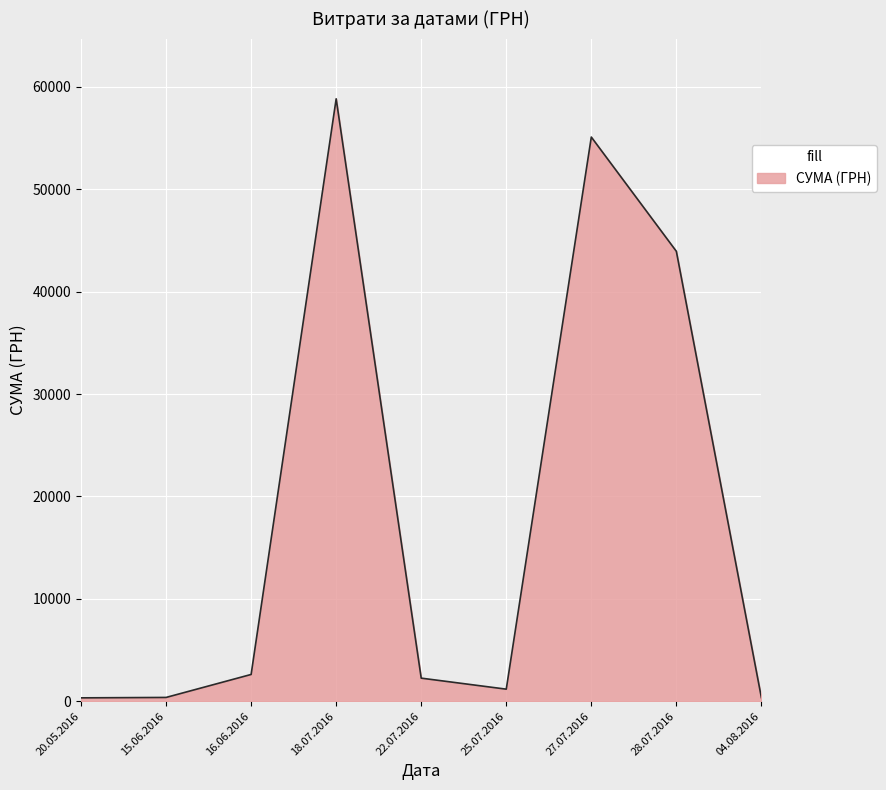

What is the difference between the maximum and minimum values?

58510.0